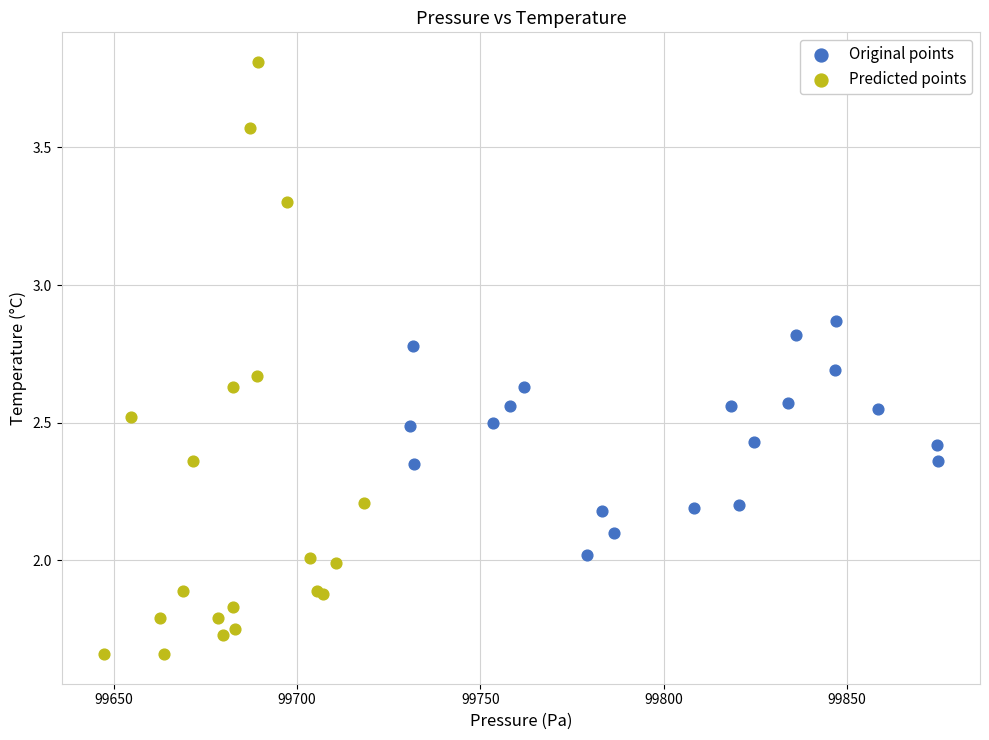

Which series reaches the minimum Y coordinate?

Predicted points